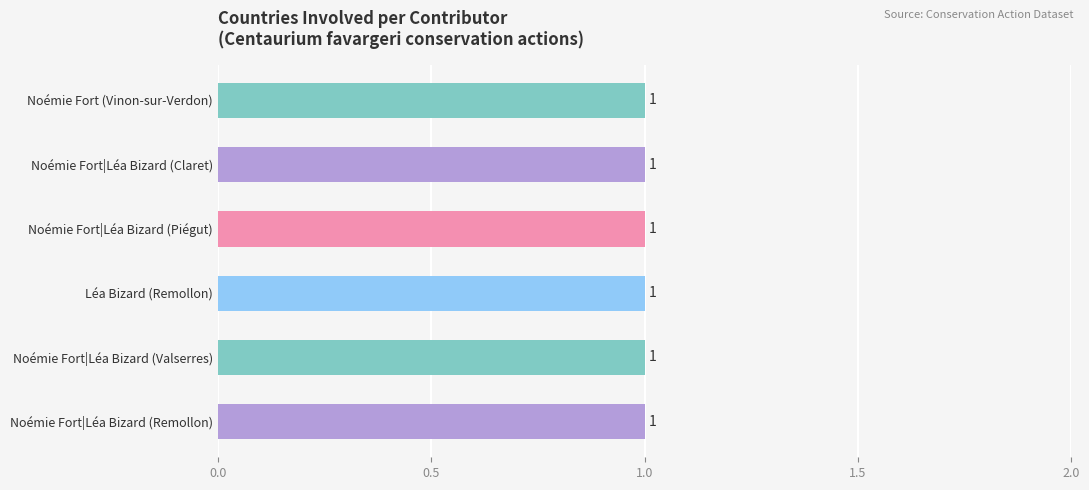

What is the sum of the Countries involved values at Léa Bizard (Remollon) and Noémie Fort|Léa Bizard (Valserres)?

2